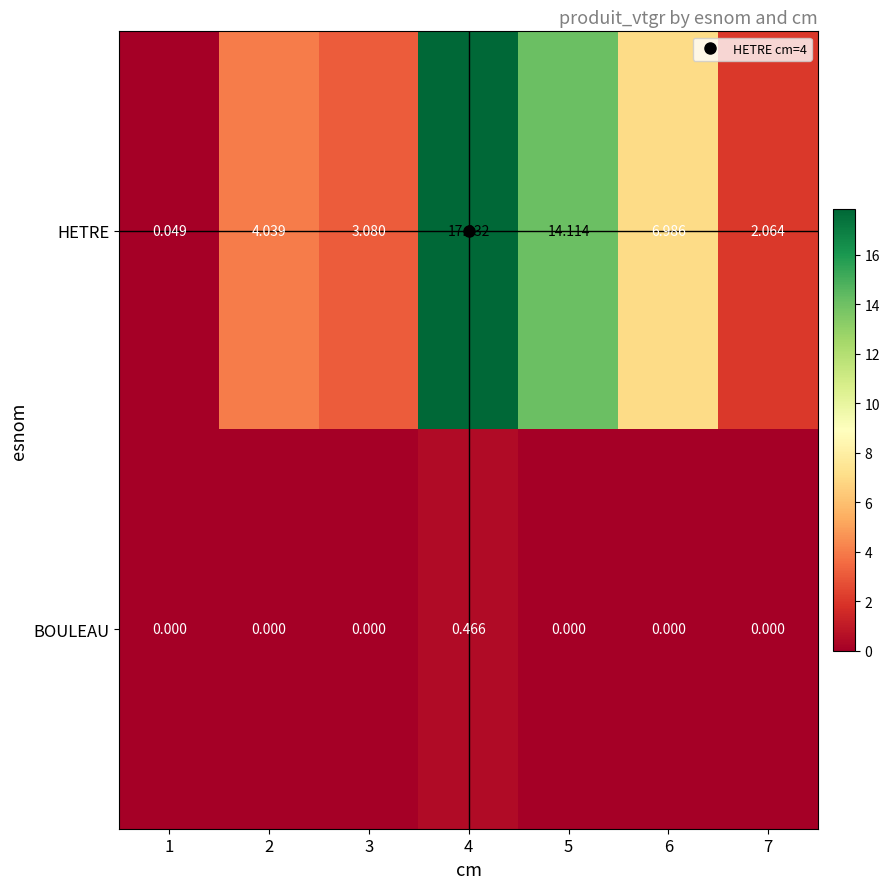

Which series has the largest total across all categories?

HETRE